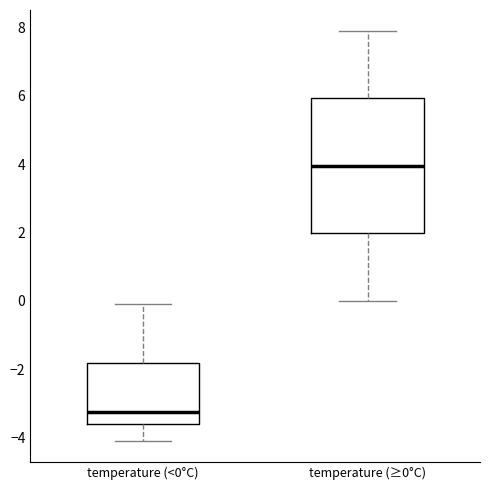

Comparing the boxes themselves (not the whiskers), which one is the tallest?

temperature (≥0°C)